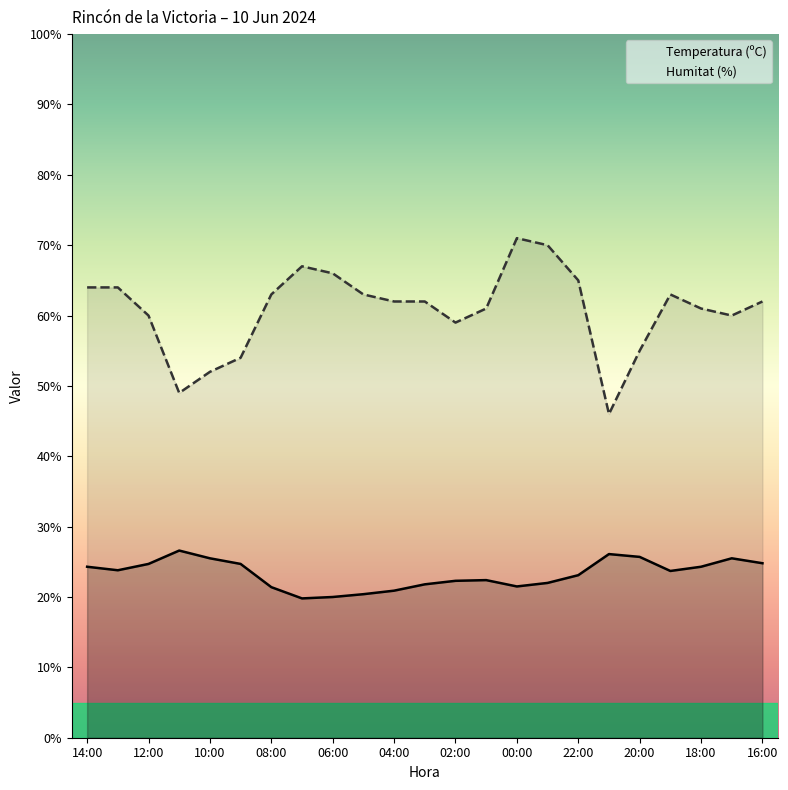

Which series has the largest range (max minus min)?

Humitat (%)